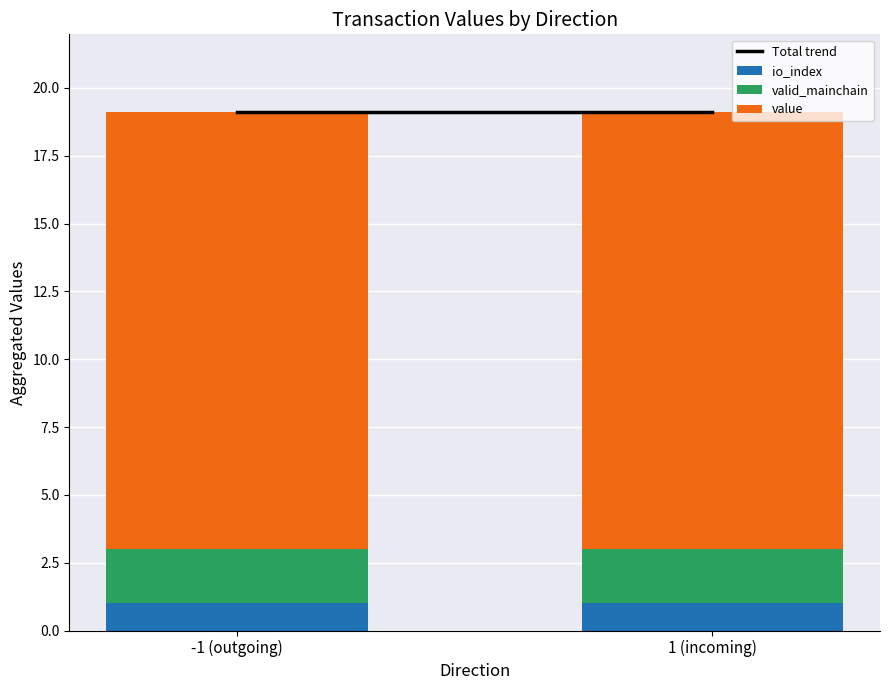

The io_index series shows 1.0 at 1 (incoming). True or false?

True